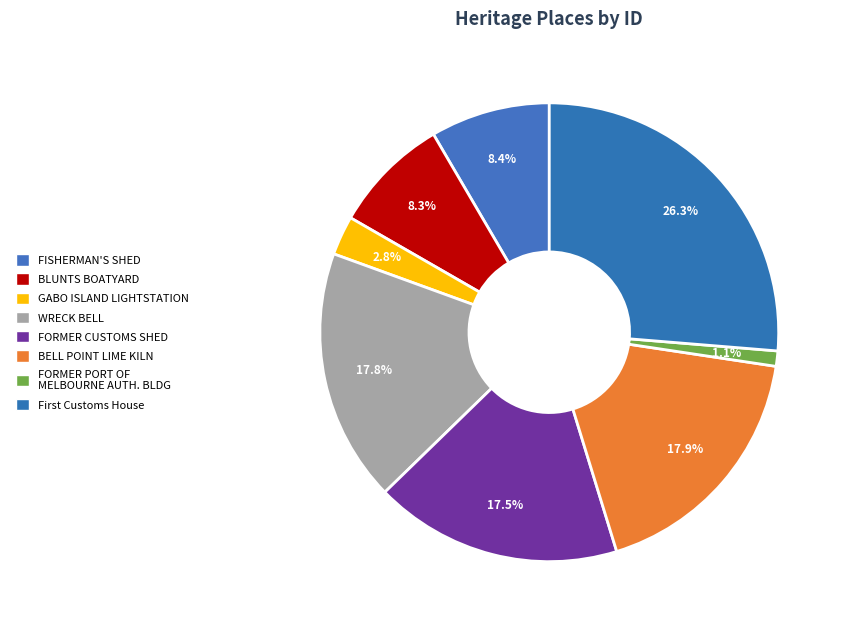

How many segments does this pie chart have?

8